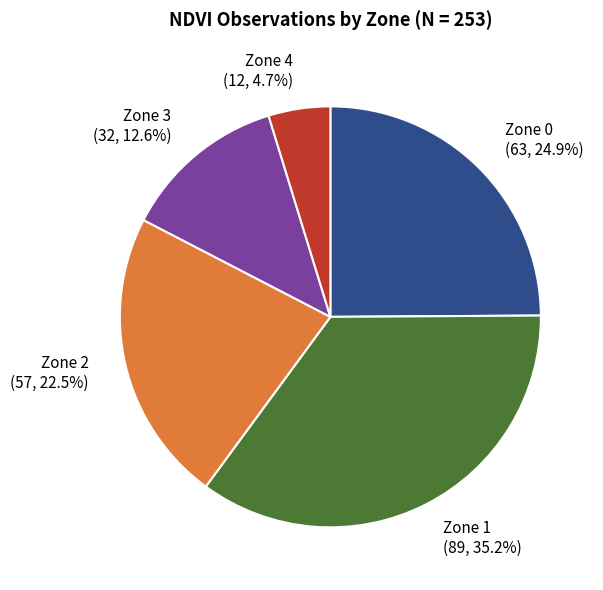

Combined, do Zone 1 (89, 35.2%) and Zone 3 (32, 12.6%) account for over 50%?

No